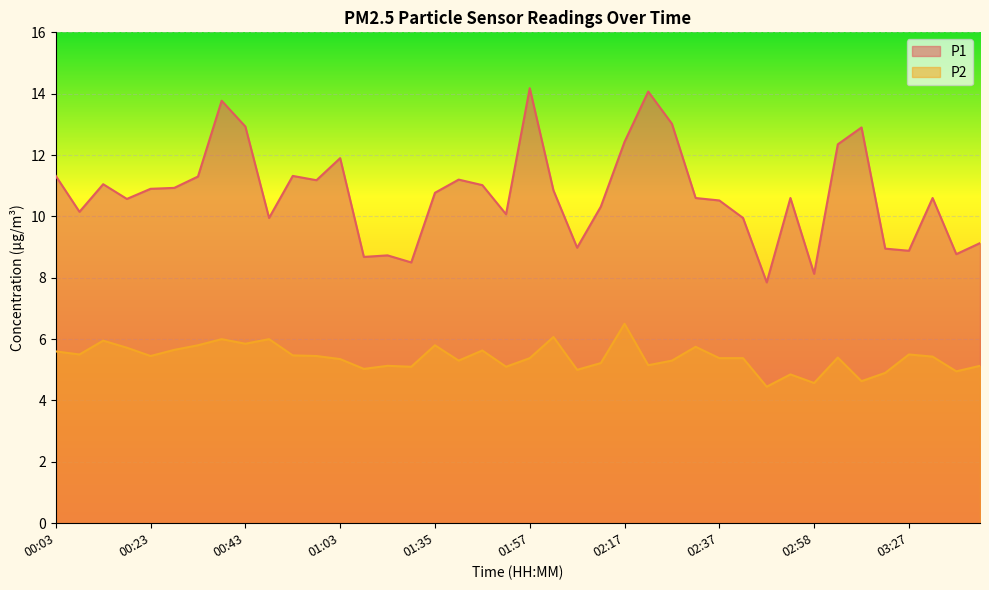

Which series has the largest total across all categories?

P1